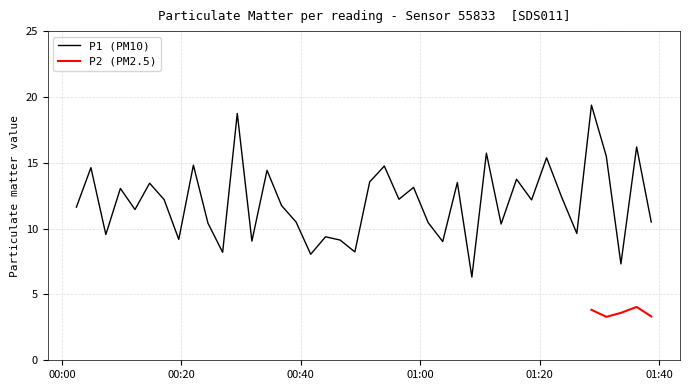

How many interior local peaks (higher than both neighbors) does the data have?

15